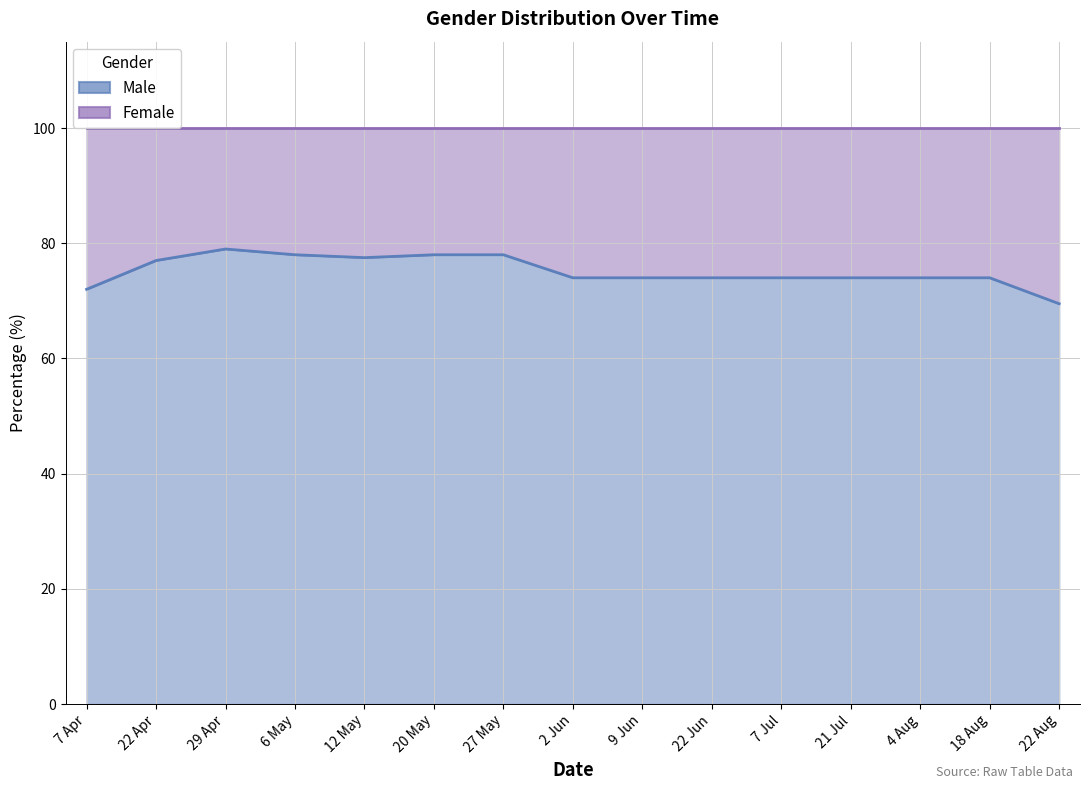

Reading left to right, extract all data points from this chart.

72.0	77.0	79.0	78.0	77.5	78.0	78.0	74.0	74.0	74.0	74.0	74.0	74.0	74.0	69.5